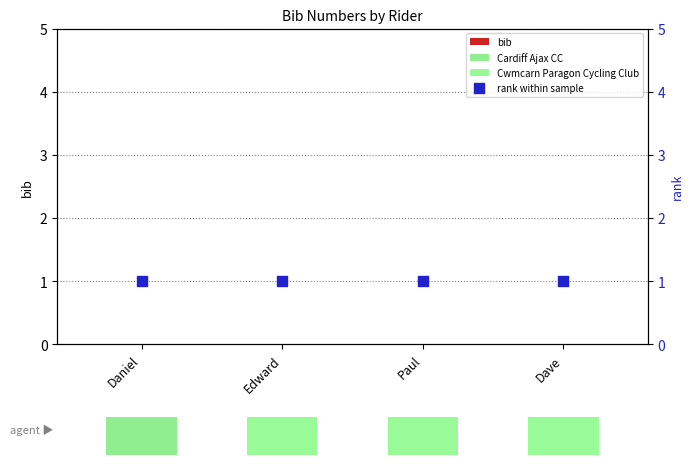

What is the total value across all series at Dave?

1